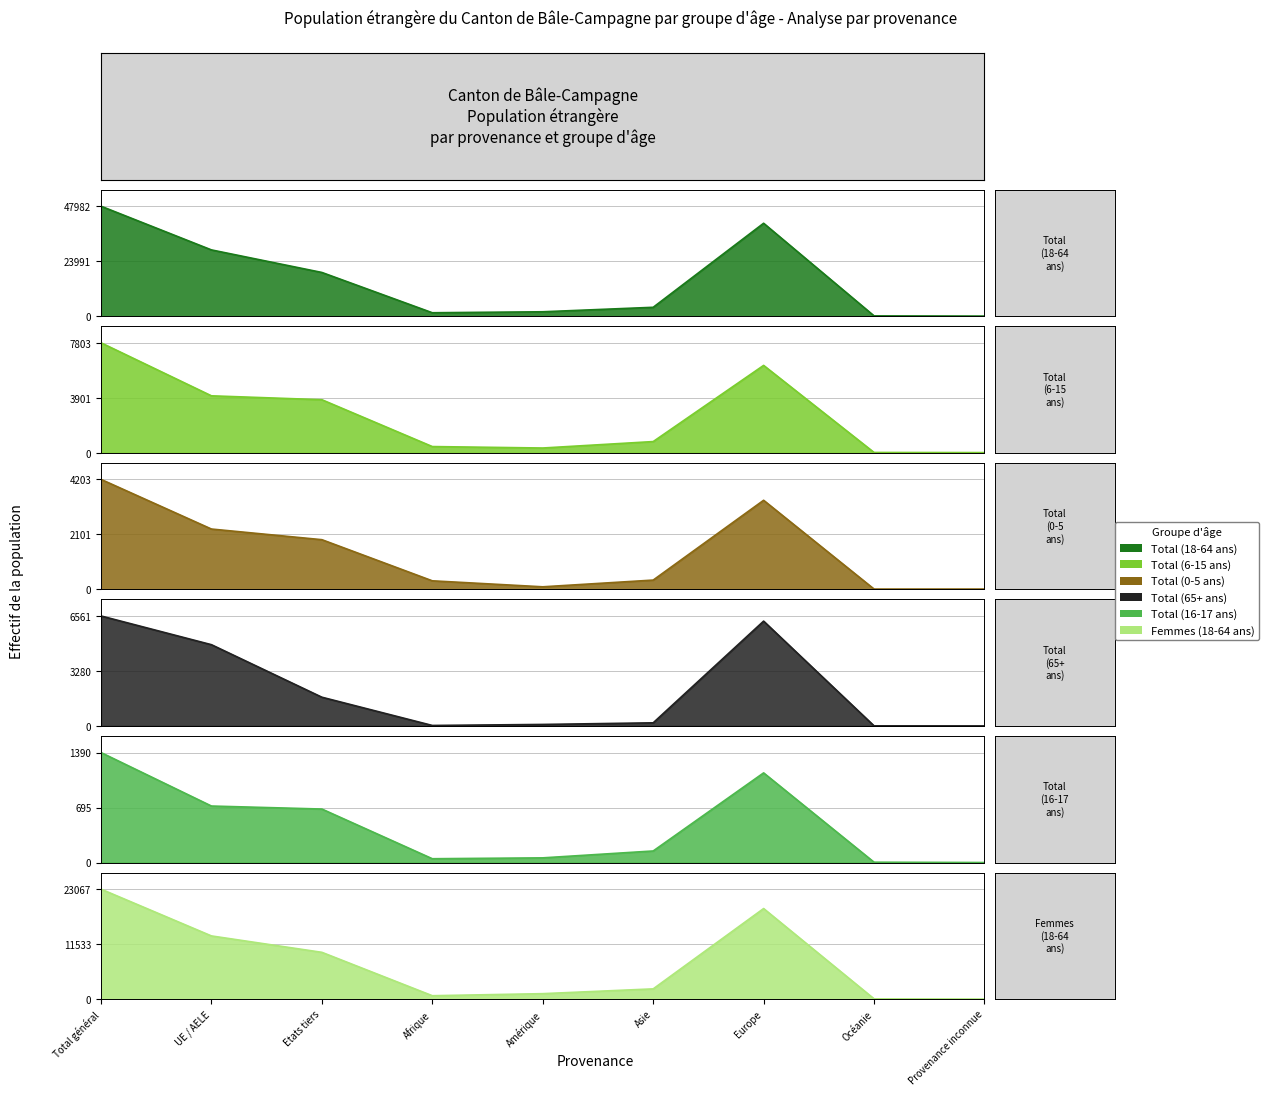

The Total (16-17 ans) series shows 0 at Provenance inconnue. True or false?

True